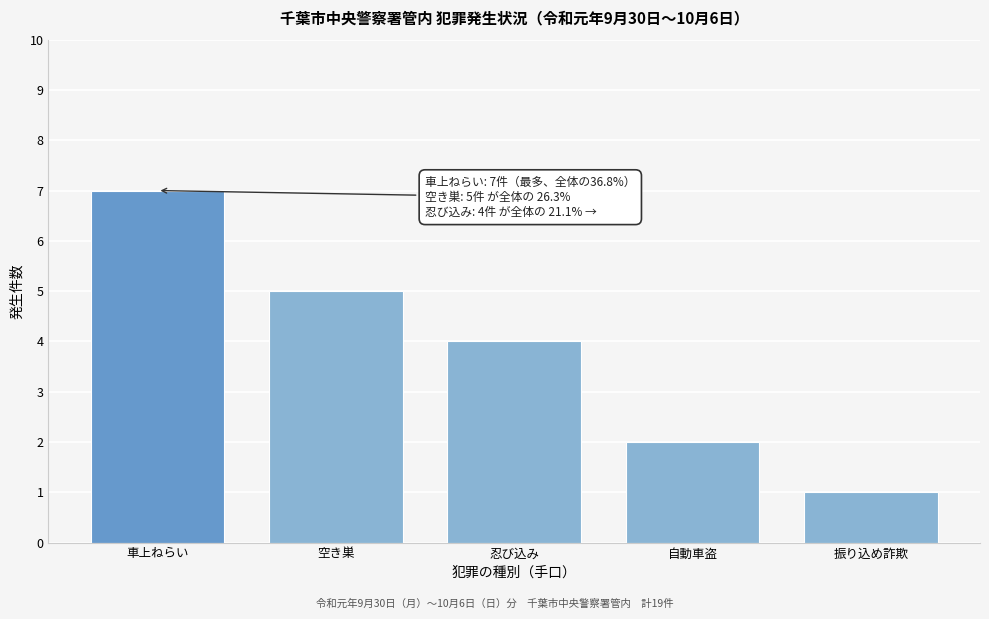

Reading left to right, list all the values displayed in this chart.

車上ねらい=7	空き巣=5	忍び込み=4	自動車盗=2	振り込め詐欺=1